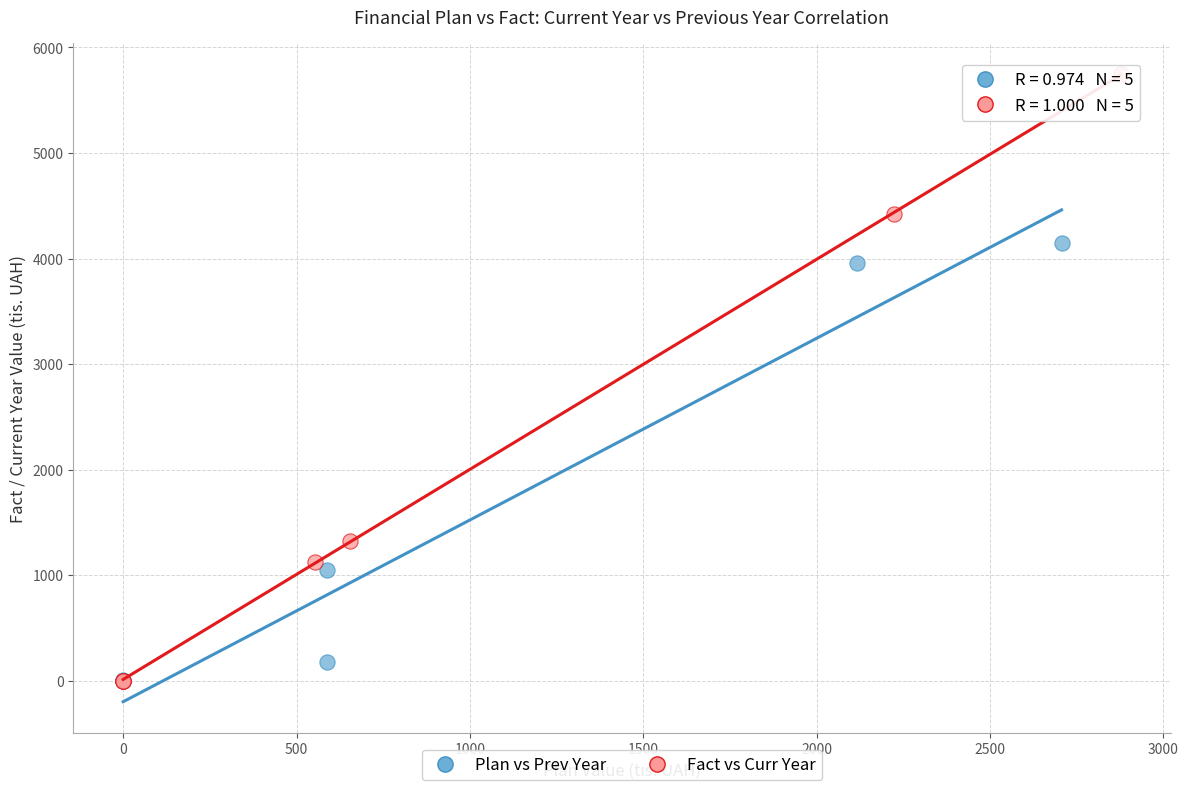

Which series reaches the maximum Y coordinate?

Fact vs Curr Year